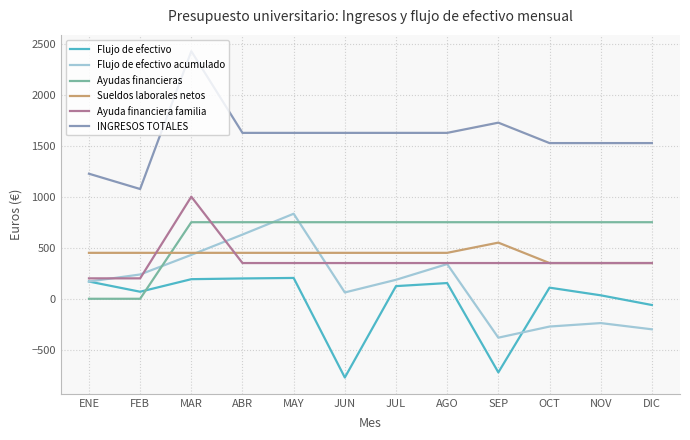

At which category is the sum across all series the highest?

MAR